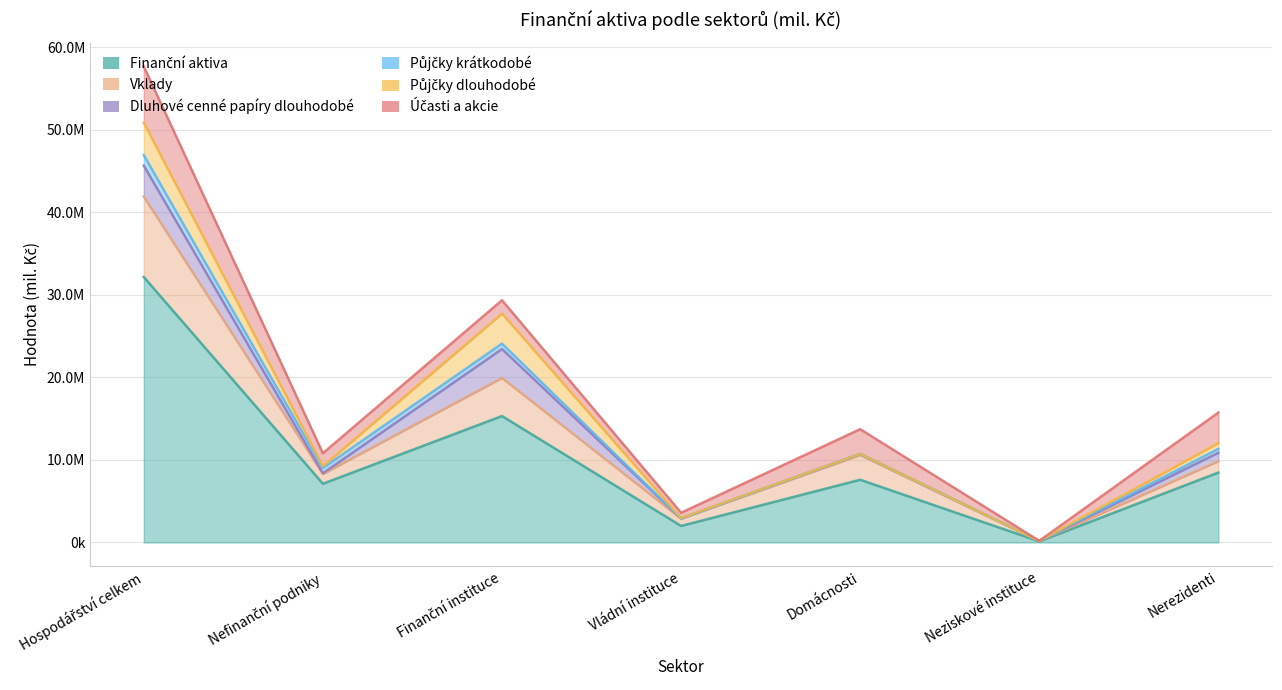

What is the value of the Účasti a akcie point at the 6th from the left?

10462